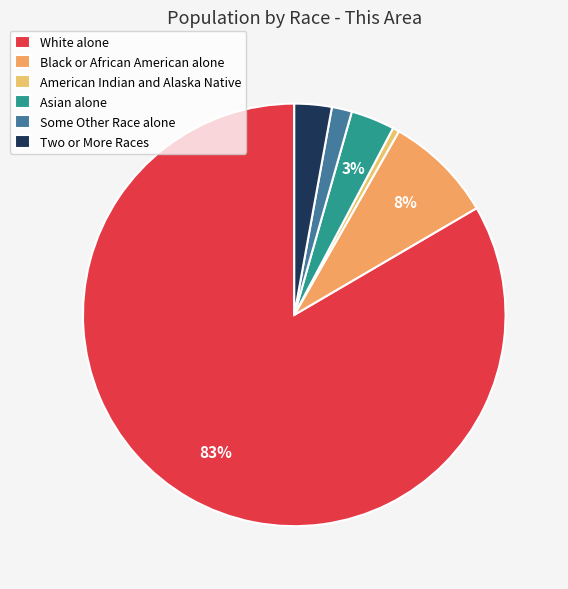

To the nearest percent, what is the difference between the largest and smallest slice percentages?

83%